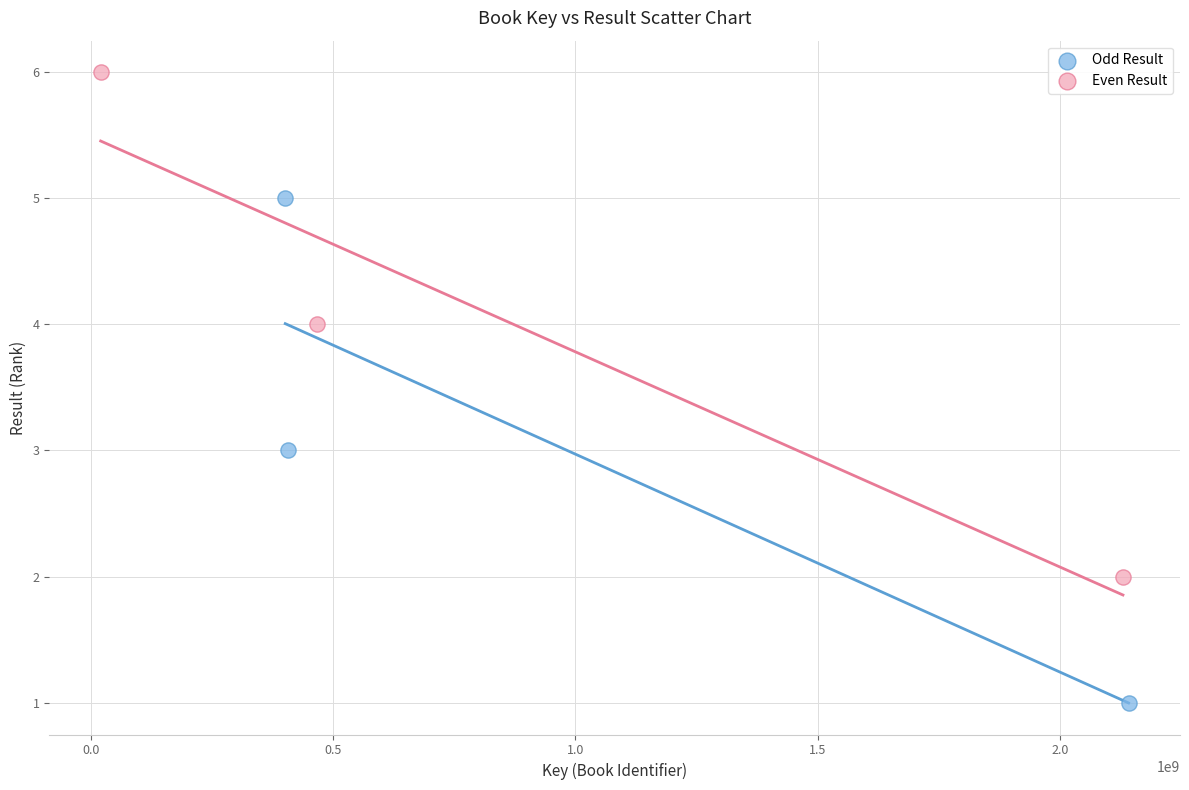

What are all the series names shown in the legend?

Odd Result, Even Result